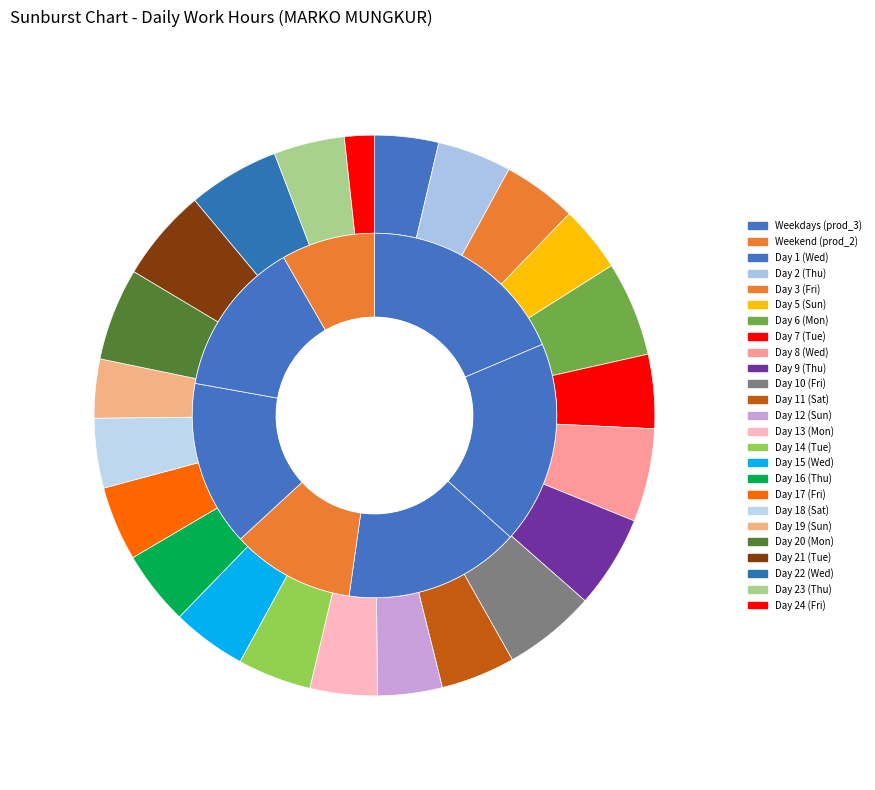

Is the sum of Day 5 (Sun) and Day 9 (Thu) greater than half?

No